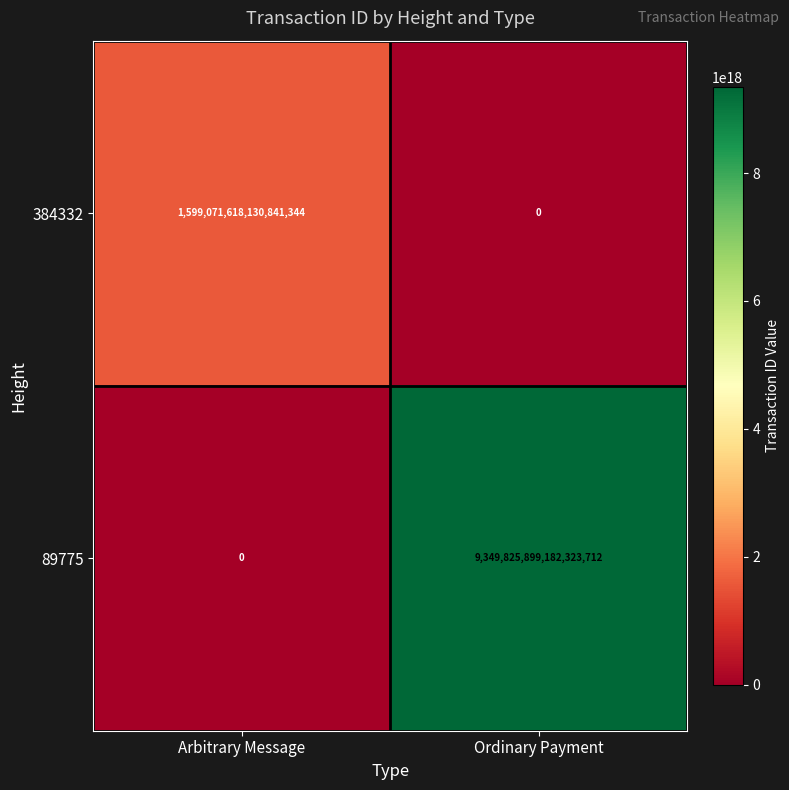

Between Arbitrary Message and Ordinary Payment, which series saw the biggest shift?

89775